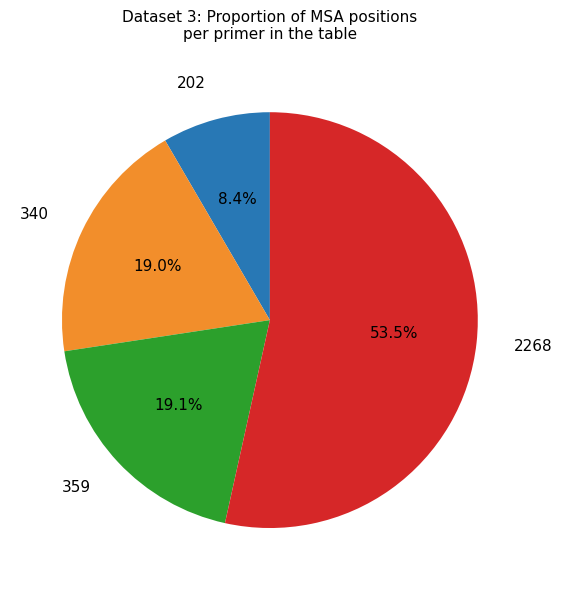

Is there any slice that represents more than half of the pie?

Yes